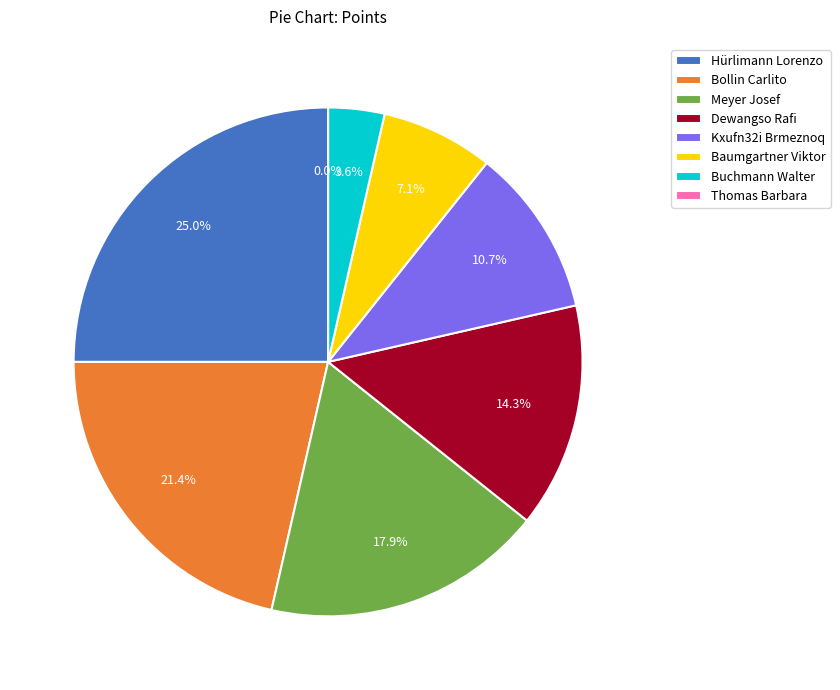

Between Bollin Carlito and Buchmann Walter, which is larger?

Bollin Carlito